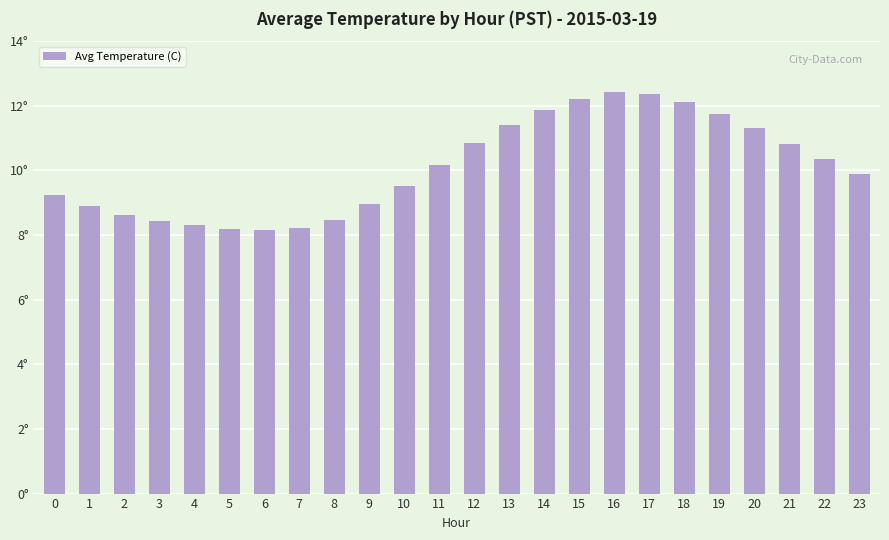

What is the value of the 21st bar from the left?

11.3